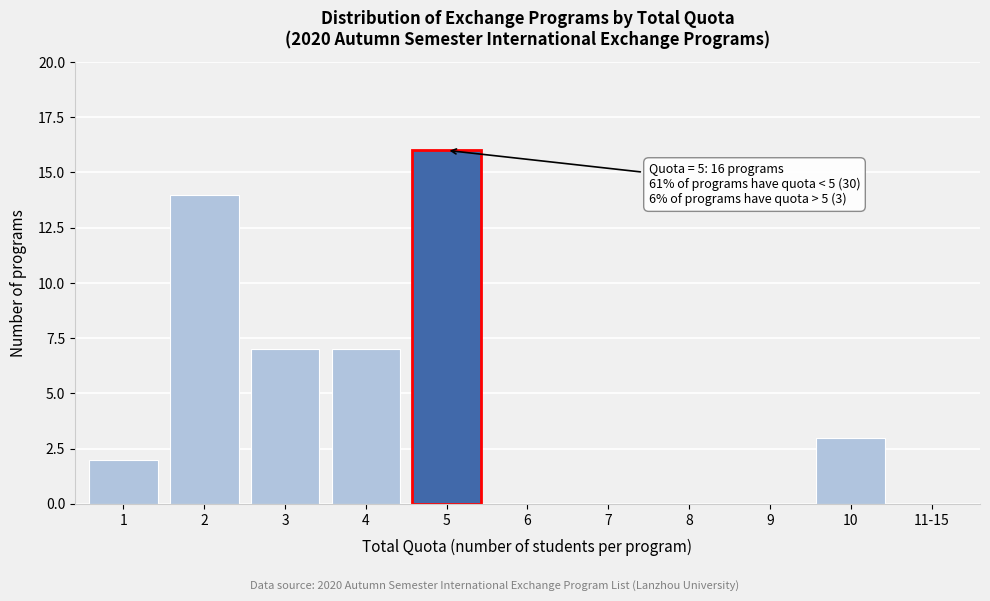

Reading left to right, extract all data points from this chart.

1=2	2=14	3=7	4=7	5=16	6=0	7=0	8=0	9=0	10=3	11-15=0